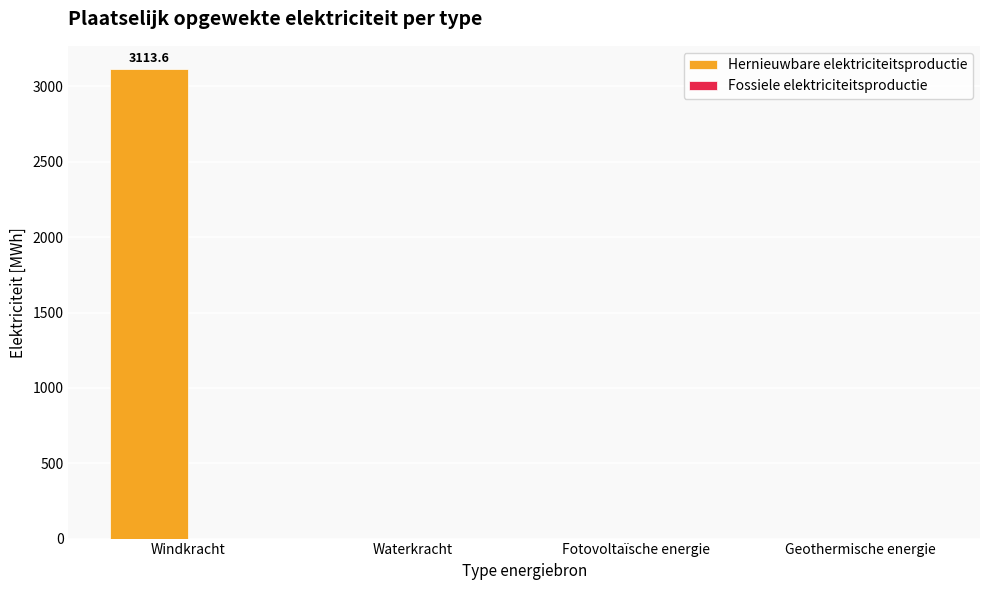

What is the sum of the values at Windkracht and Geothermische energie?

3113.6